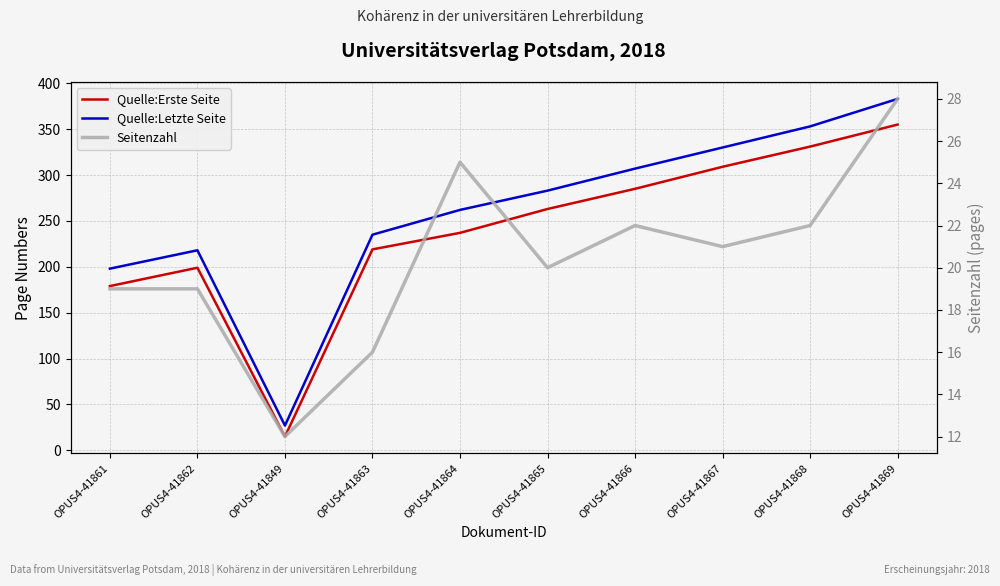

Reading right to left, list all the values displayed in this chart.

Quelle:Erste Seite: OPUS4-41869=355	OPUS4-41868=331	OPUS4-41867=309	OPUS4-41866=285	OPUS4-41865=263	OPUS4-41864=237	OPUS4-41863=219	OPUS4-41849=15	OPUS4-41862=199	OPUS4-41861=179
Quelle:Letzte Seite: OPUS4-41869=383	OPUS4-41868=353	OPUS4-41867=330	OPUS4-41866=307	OPUS4-41865=283	OPUS4-41864=262	OPUS4-41863=235	OPUS4-41849=27	OPUS4-41862=218	OPUS4-41861=198
Seitenzahl: OPUS4-41869=28	OPUS4-41868=22	OPUS4-41867=21	OPUS4-41866=22	OPUS4-41865=20	OPUS4-41864=25	OPUS4-41863=16	OPUS4-41849=12	OPUS4-41862=19	OPUS4-41861=19